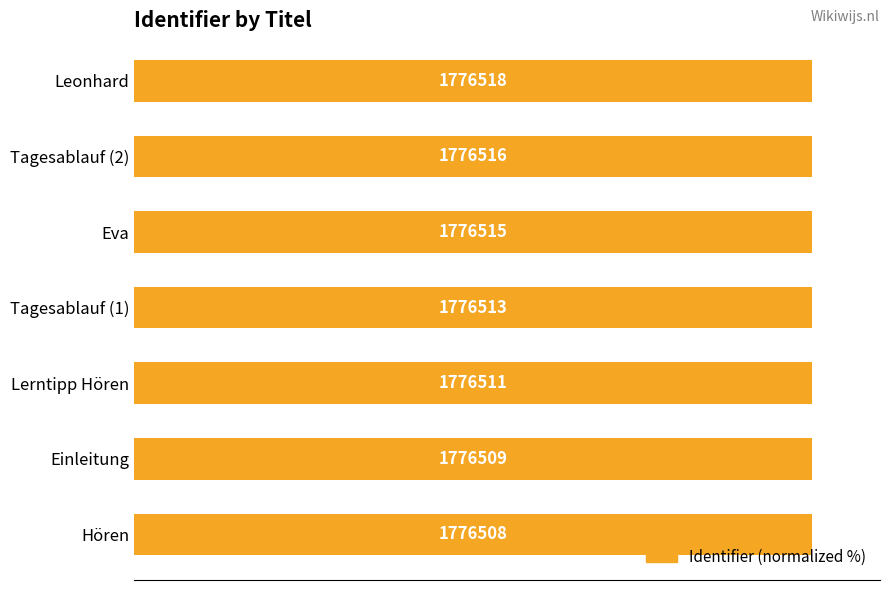

How many bars are there in total?

7